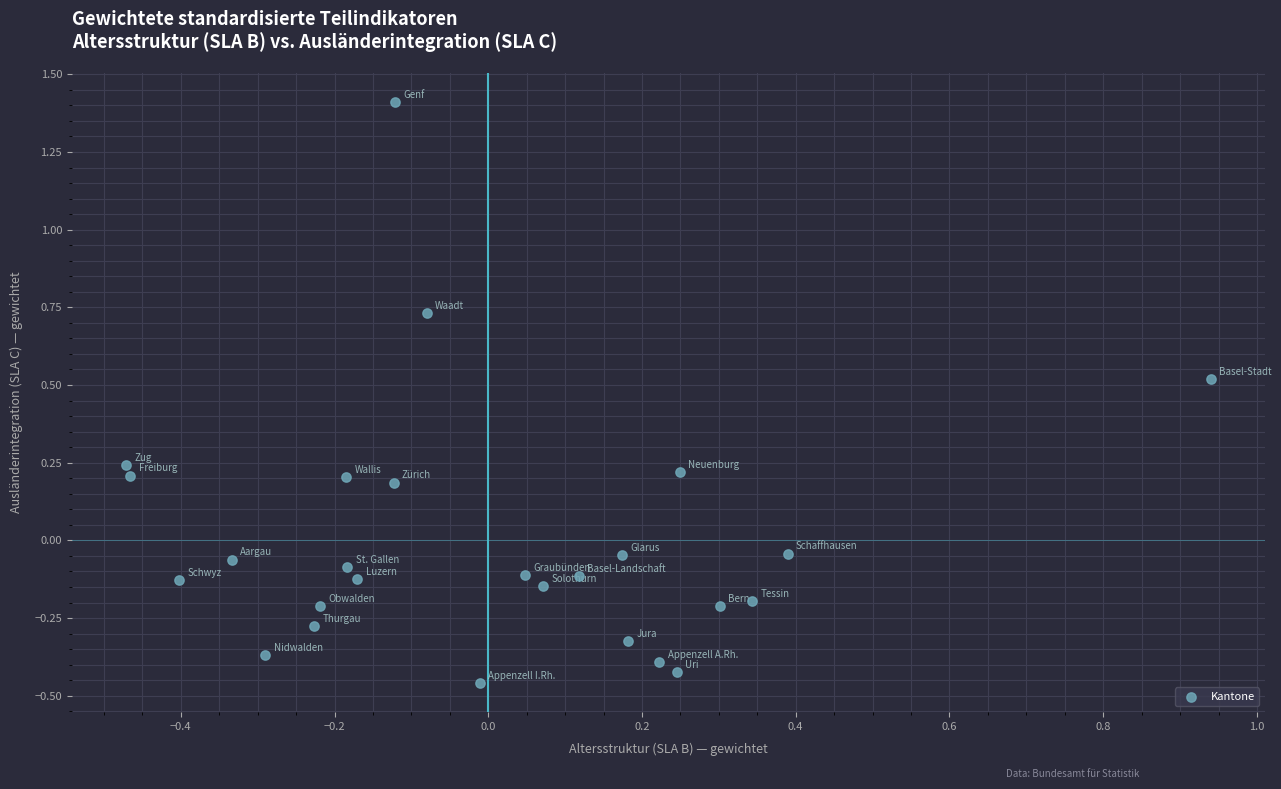

What is the range of Y values (max minus min)?

1.9